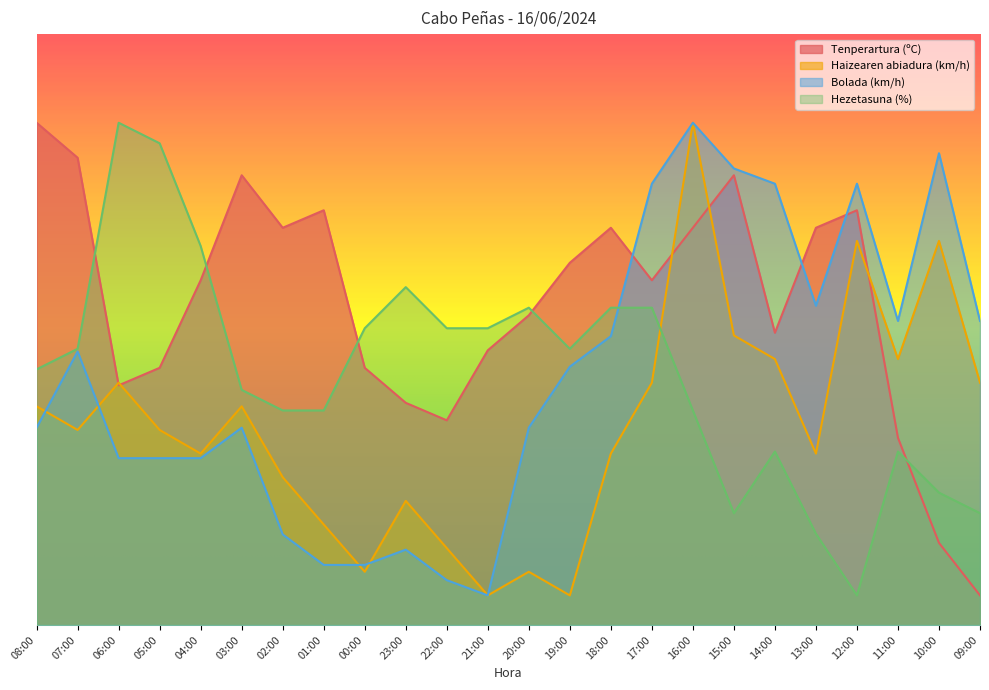

What is the total value across all series at 22:00?

105.4